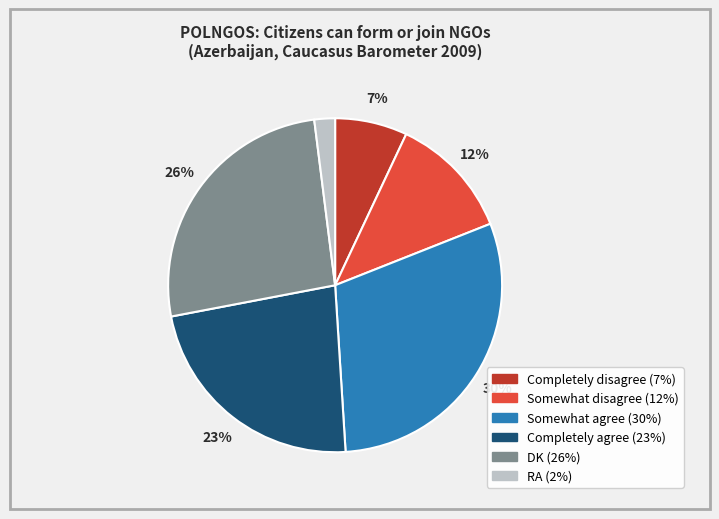

Which has a higher value, DK or Completely disagree?

DK